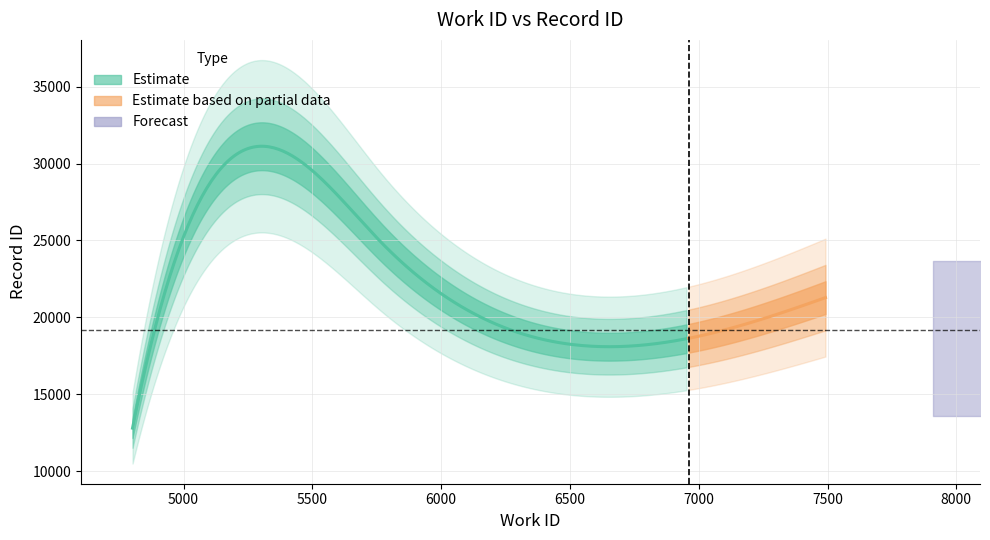

What is the difference between the maximum and minimum values in the work_id series?

2690